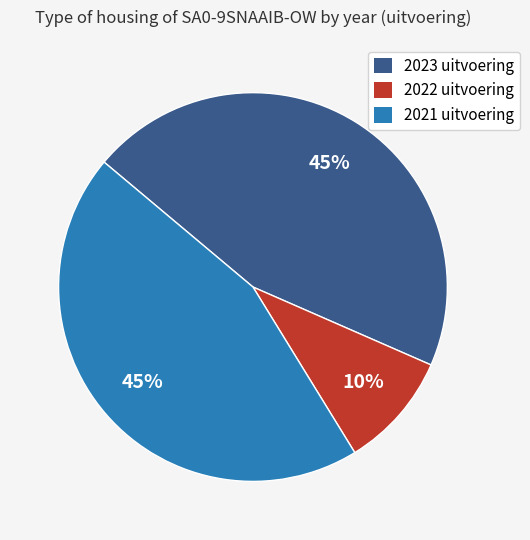

Which category has the smallest portion of the pie?

2022 uitvoering